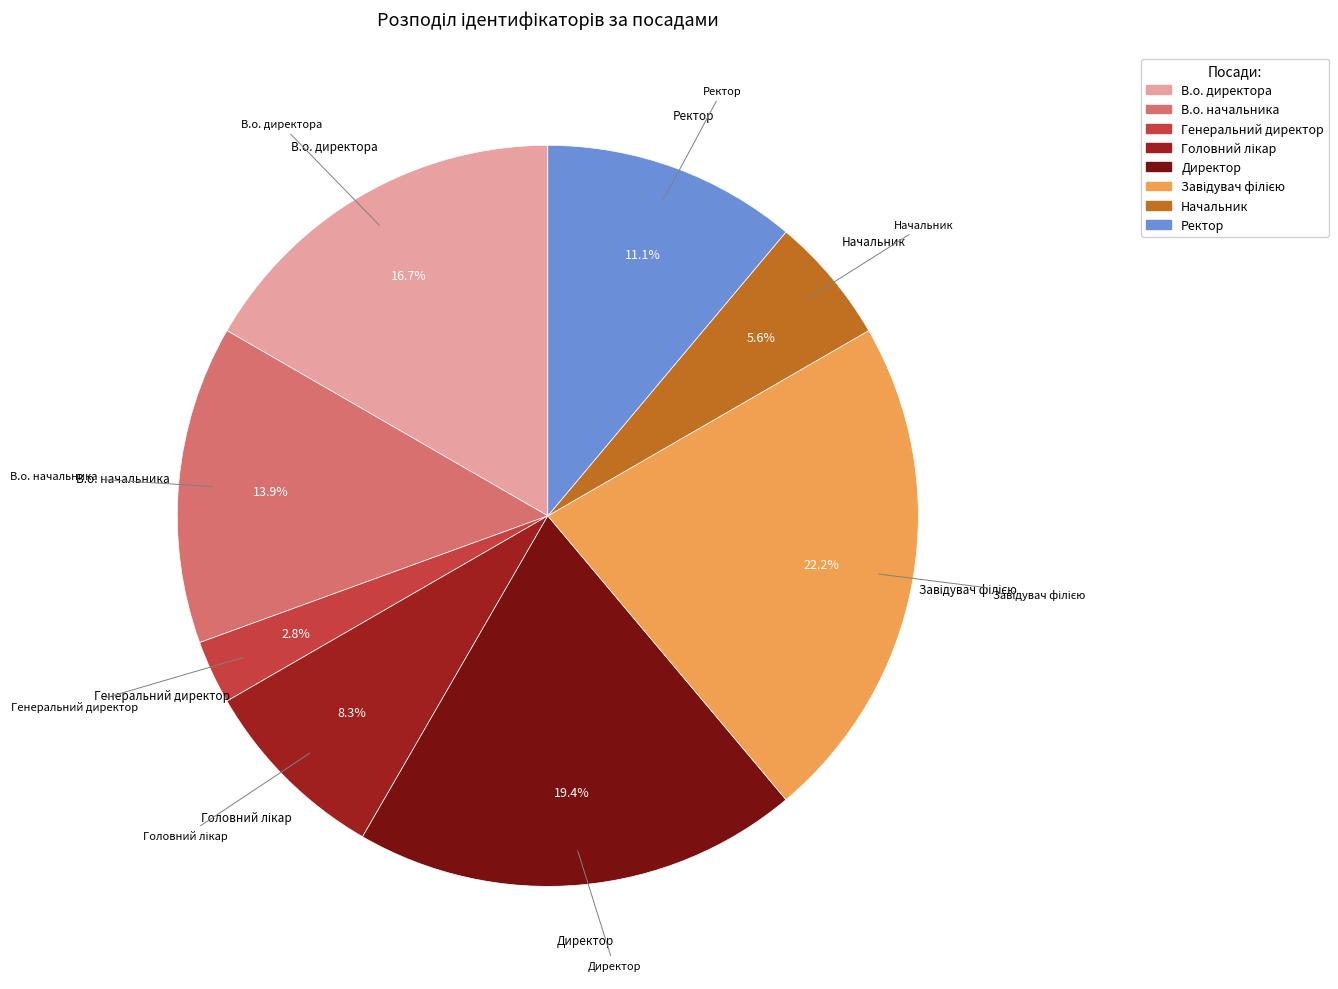

What portion of the pie excludes Ректор?

88.9%